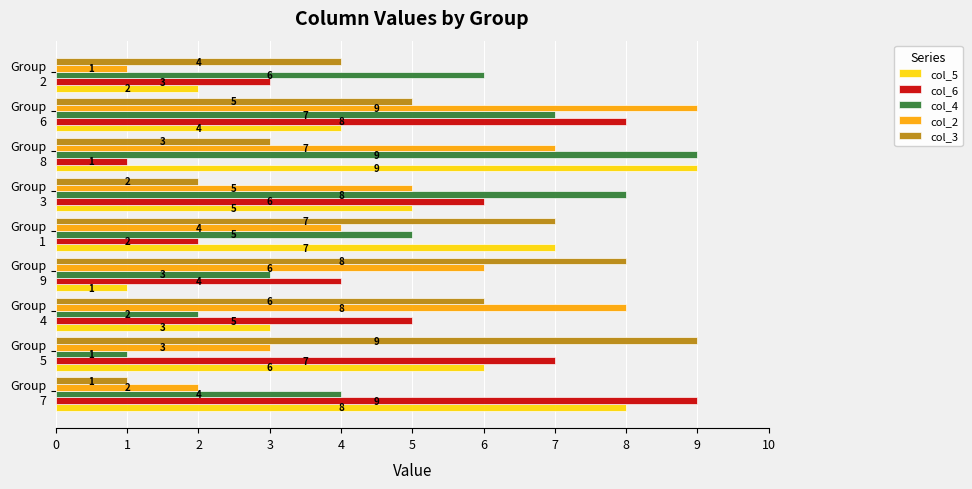

How many col_3 values are between 3 and 7?

5